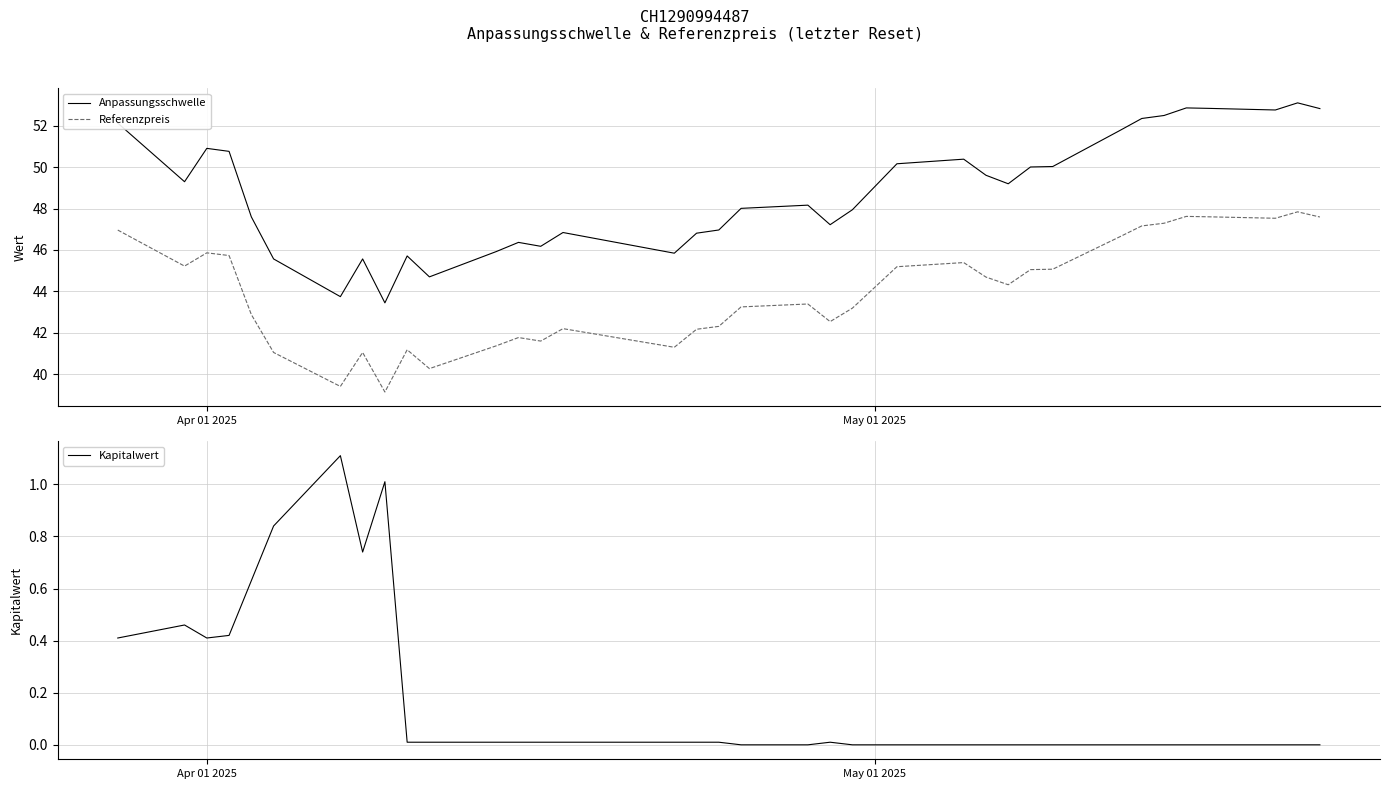

True or false: Referenzpreis and Anpassungsschwelle intersect in this chart.

False